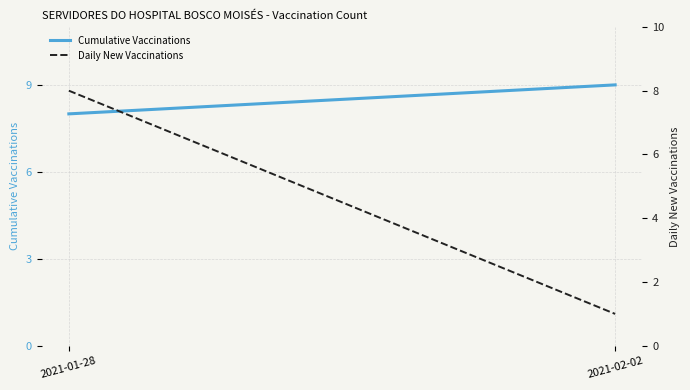

Does the chart display data point markers on the line(s)?

No